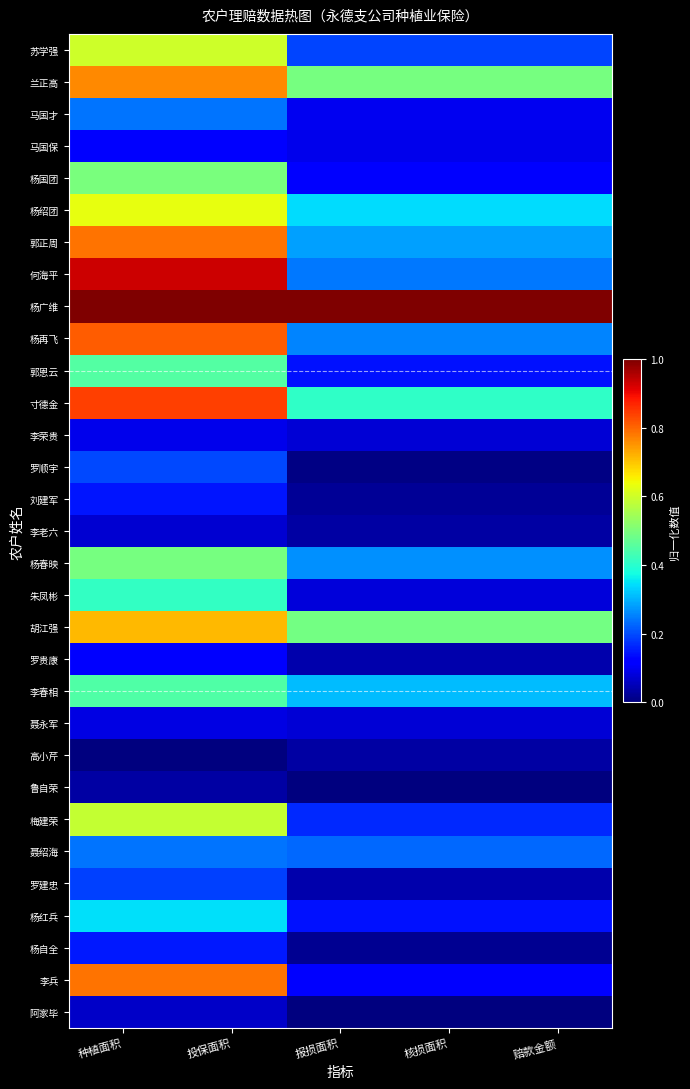

List the series in order of their peak value, highest first.

杨广维, 何海平, 寸德金, 杨再飞, 郭正周, 李兵, 兰正高, 胡江强, 杨绍团, 苏学强, 梅建荣, 杨国团, 杨春映, 郭恩云, 李春相, 朱凤彬, 杨红兵, 聂绍海, 马国才, 罗顺宇, 罗建忠, 杨自全, 刘建军, 马国保, 罗贵康, 李荣贵, 聂永军, 李老六, 阿家毕, 高小芹, 鲁自荣